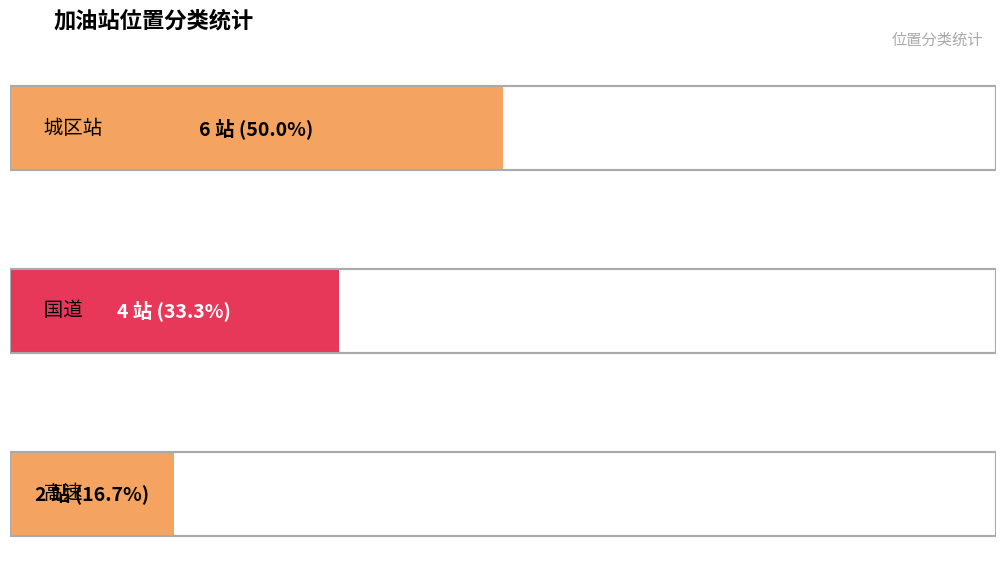

Reading left to right, extract all data points from this chart.

城区站=6	国道=4	高速=2